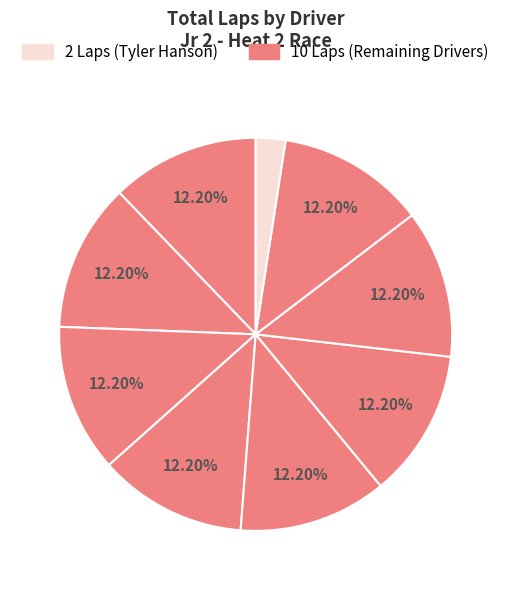

To the nearest percent, what is the difference between the largest and smallest slice percentages?

10%